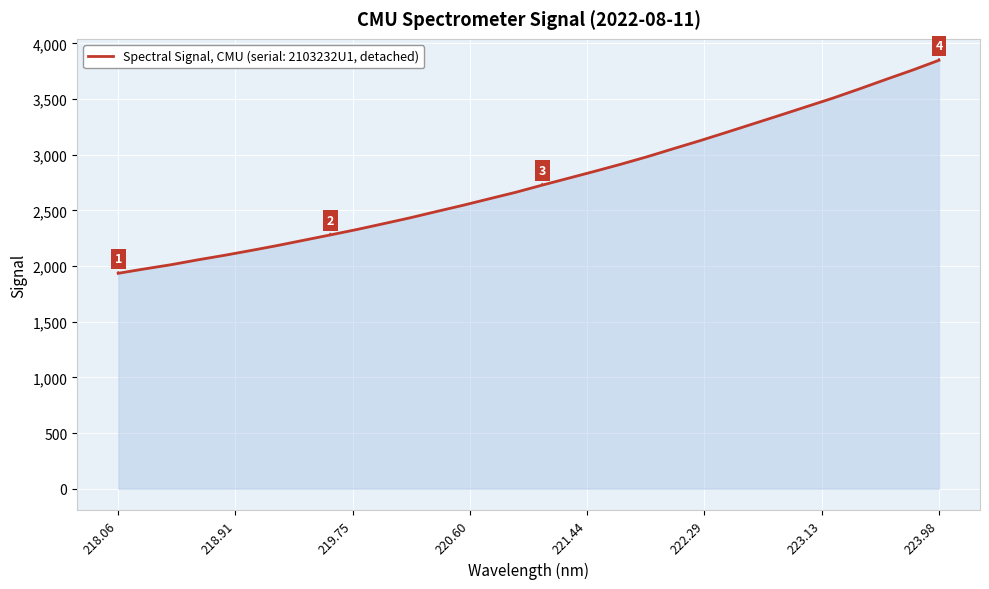

What is the minimum value shown in the chart?

1934.8